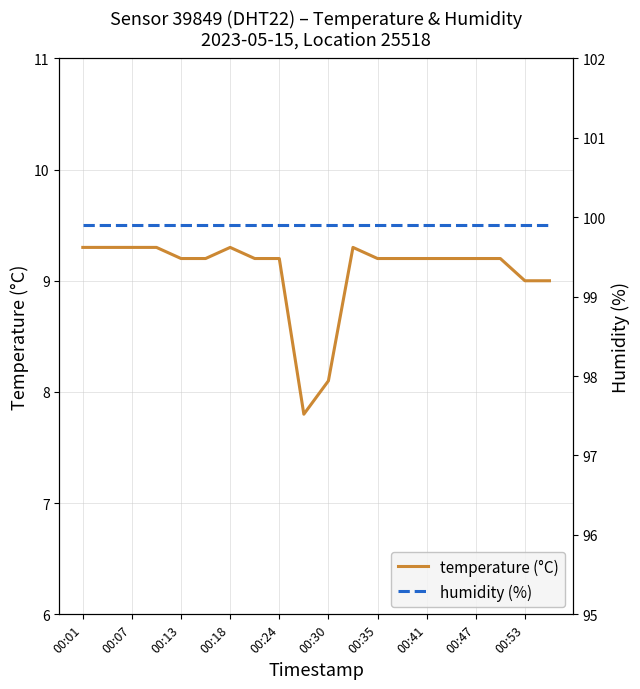

True or false: temperature (°C) has a value of 3.8 at 00:53.

False